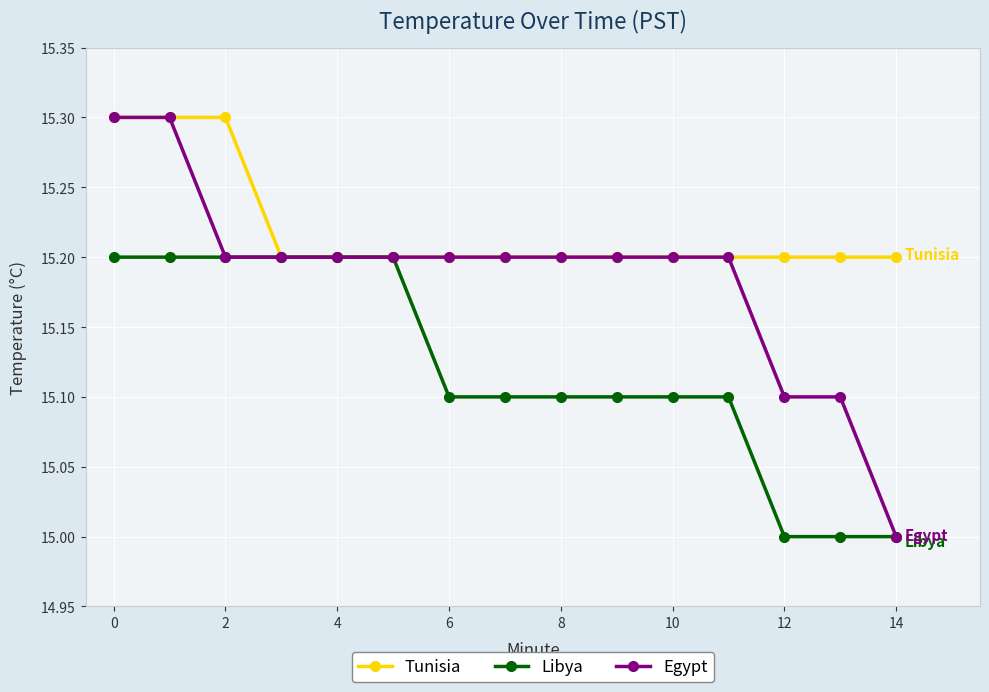

Which series has the largest range (max minus min)?

Egypt